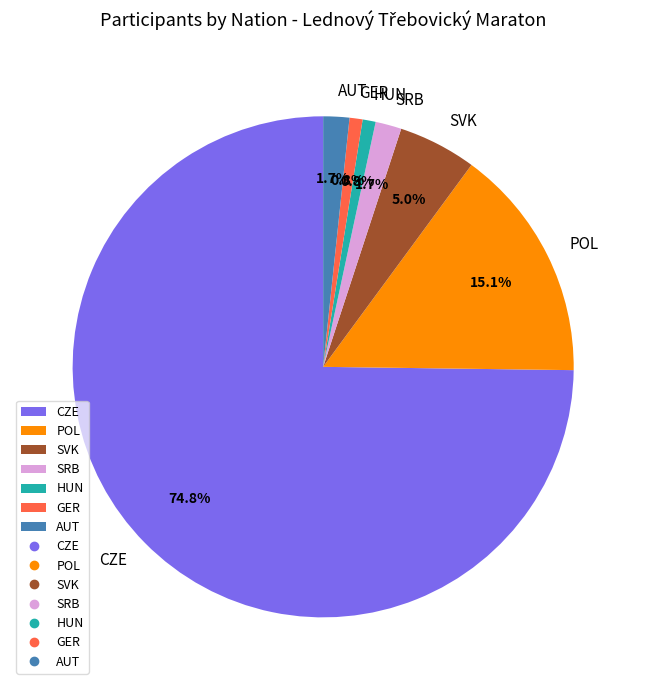

Combined, do HUN and CZE account for over 50%?

Yes